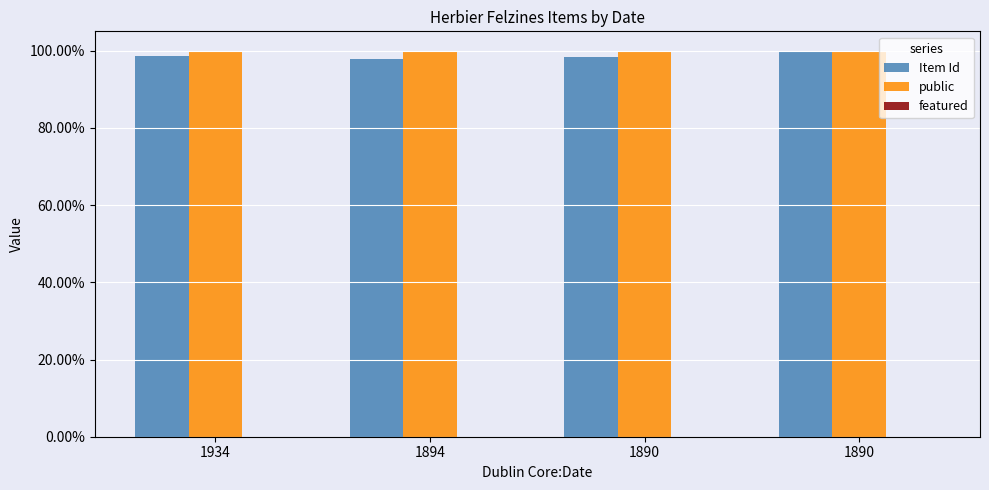

List the series in order of their peak value, highest first.

Item Id, public, featured